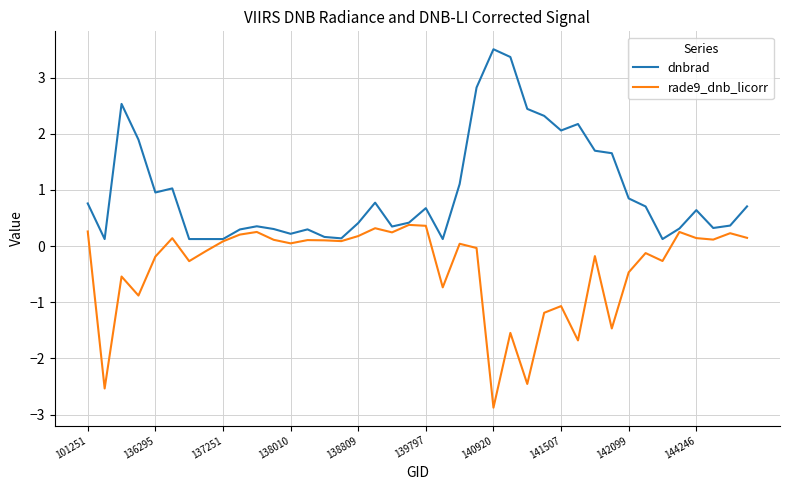

What is the maximum value for rade9_dnb_licorr?

0.4